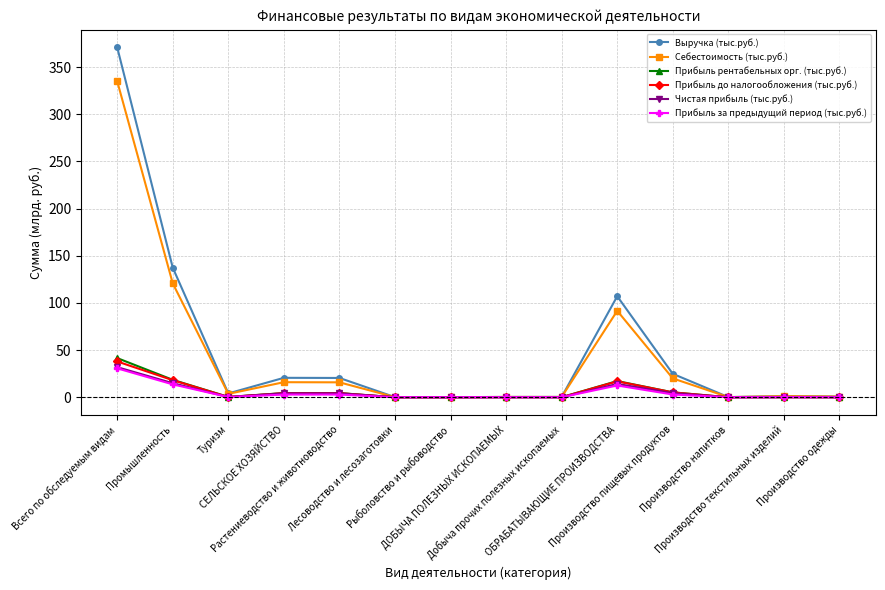

Which series has the widest spread of values?

Выручка (тыс.руб.)